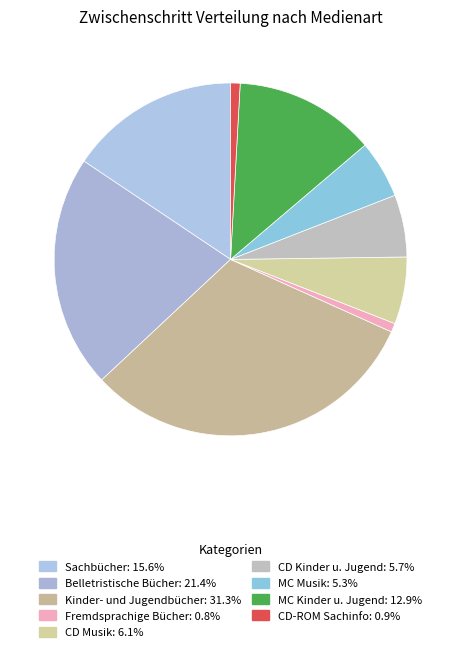

What portion of the pie excludes CD-ROM Sachinfo?

99.1%